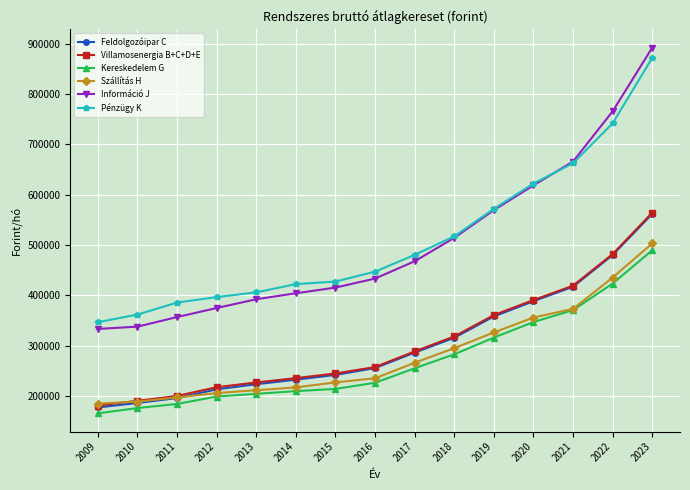

What is the spread (max minus min) of values at 2013?

201690